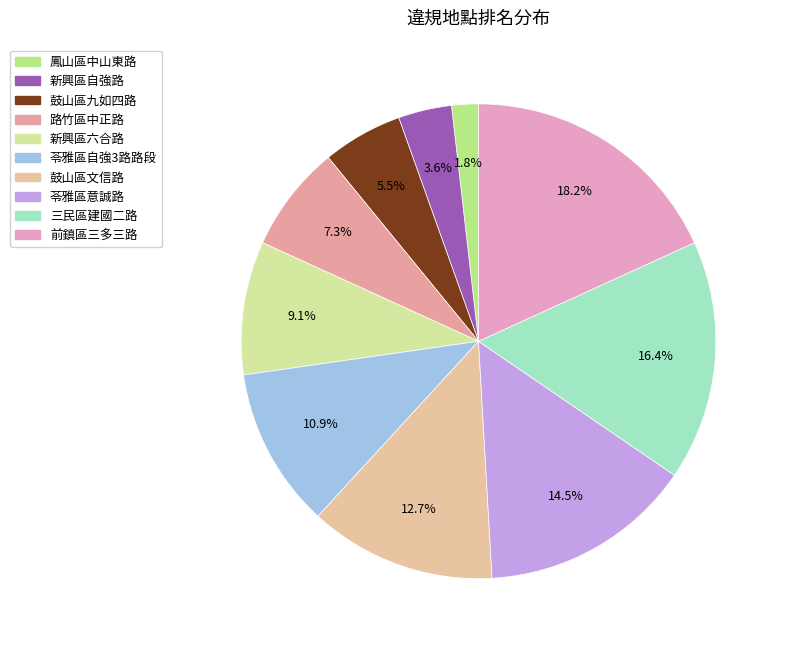

Count the number of slices in the pie.

10